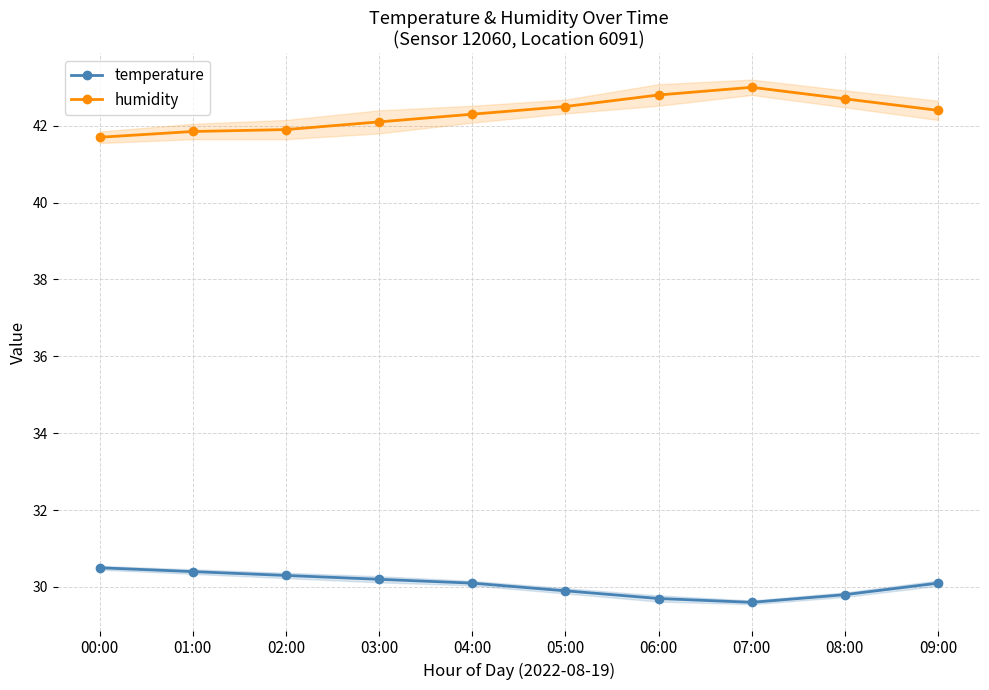

What is the value of the temperature point at the 9th from the left?

29.8